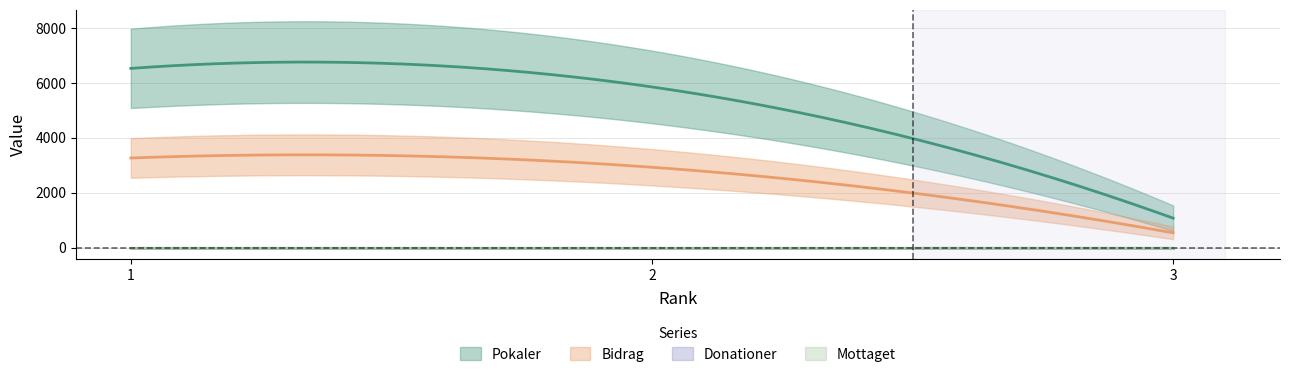

At how many categories does at least one series exceed 2250?

2